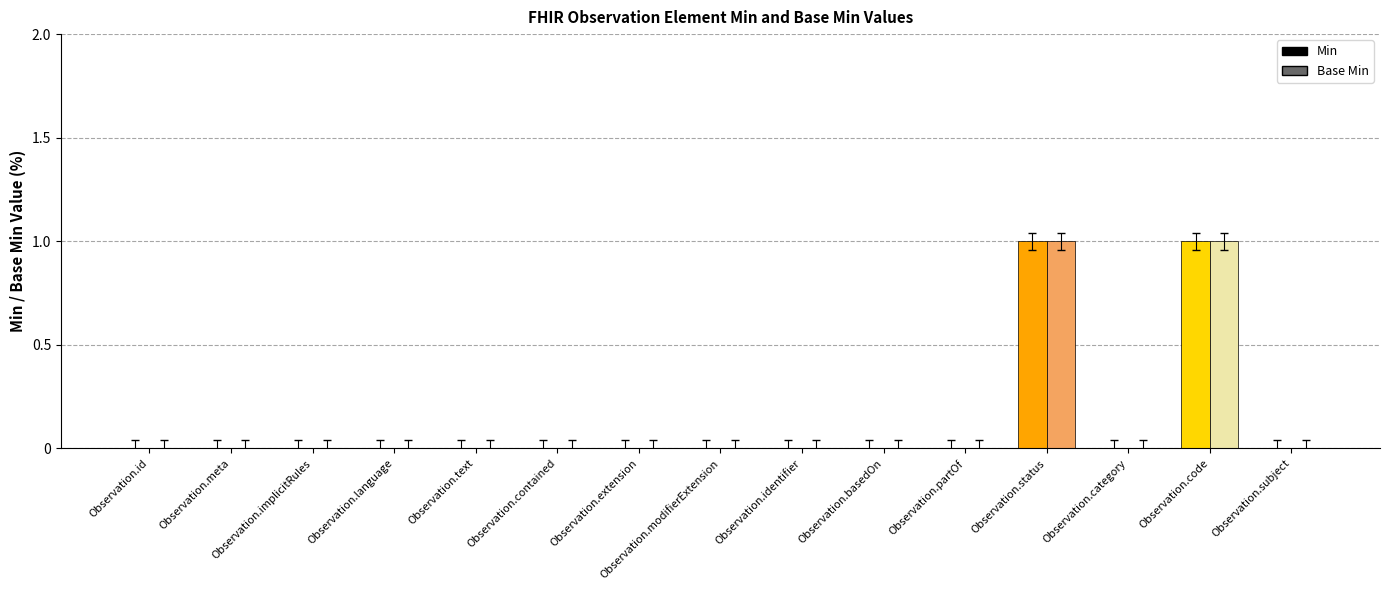

The value of Min at Observation.language is 0. True or false?

False